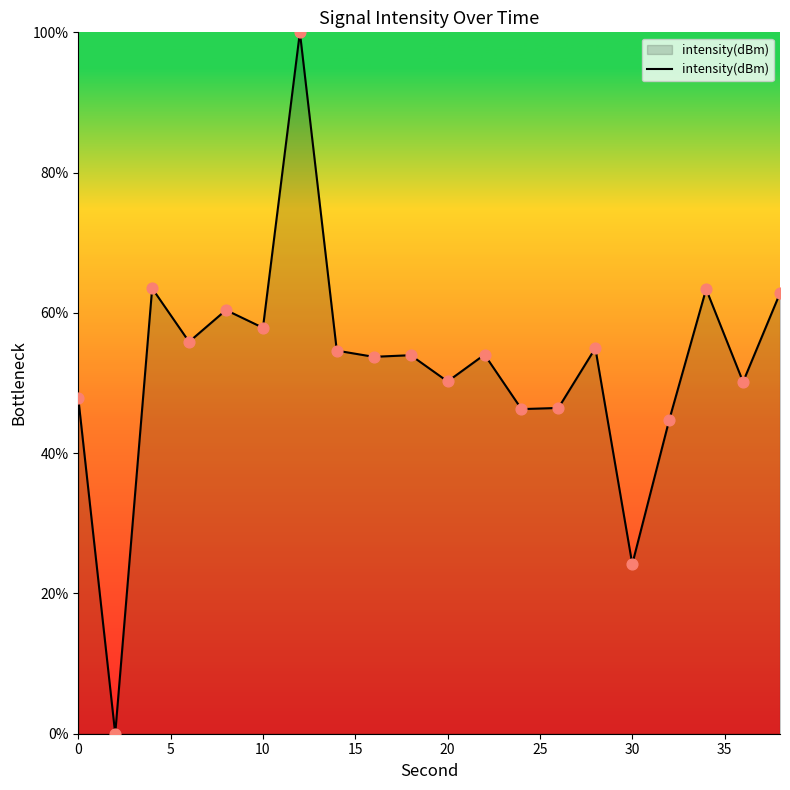

What is the greatest value displayed?

100.0